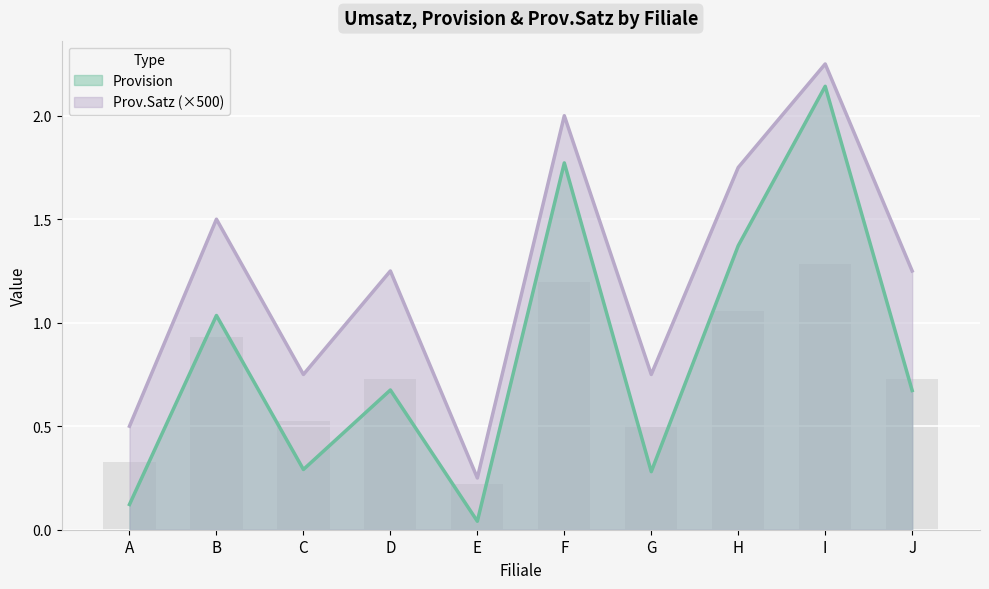

The value of Prov.Satz at E is 0.2. True or false?

True